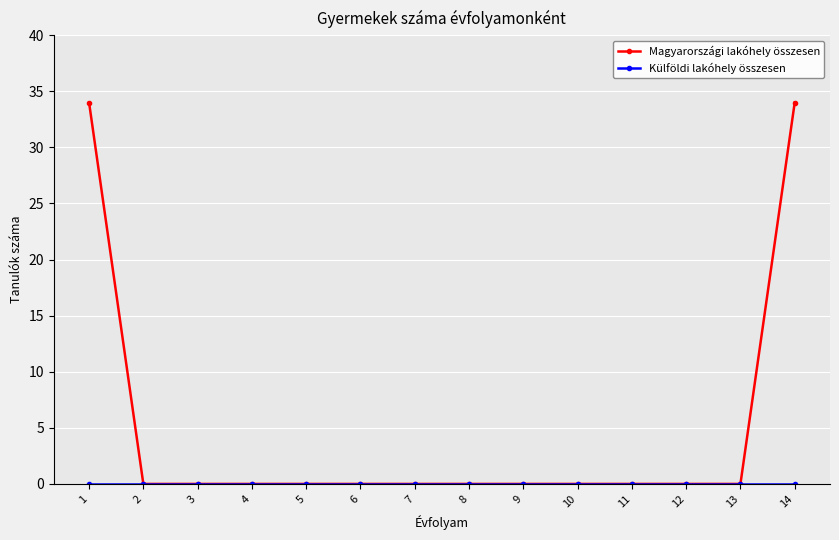

What is the sum of all Magyarországi lakóhely összesen values?

68